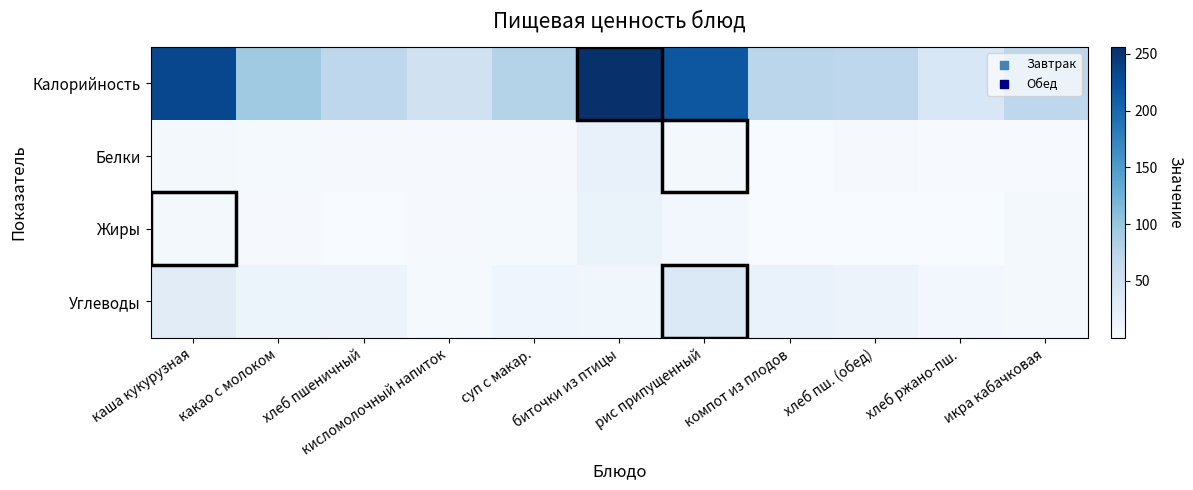

Rank the series by their maximum value, from highest to lowest.

Калорийность, Углеводы, Белки, Жиры